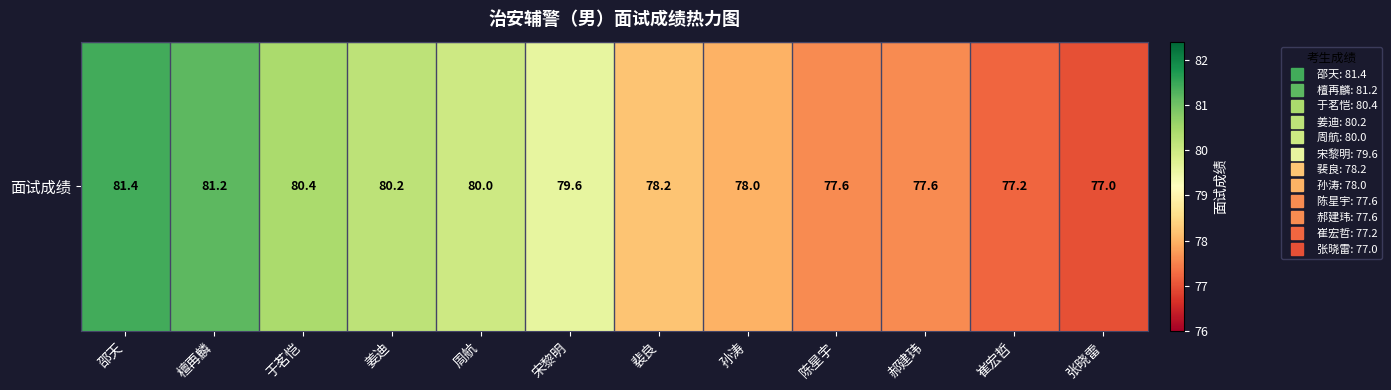

What is the sum of all values?

948.4